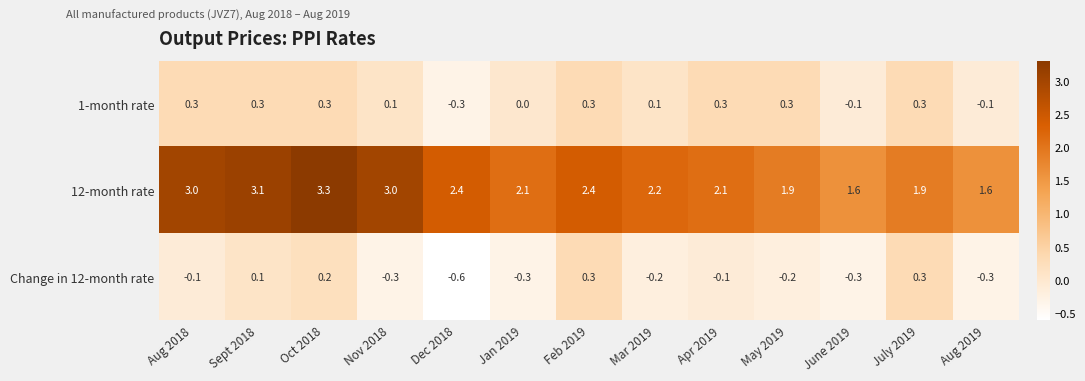

At which category is the sum across all series the highest?

Oct 2018